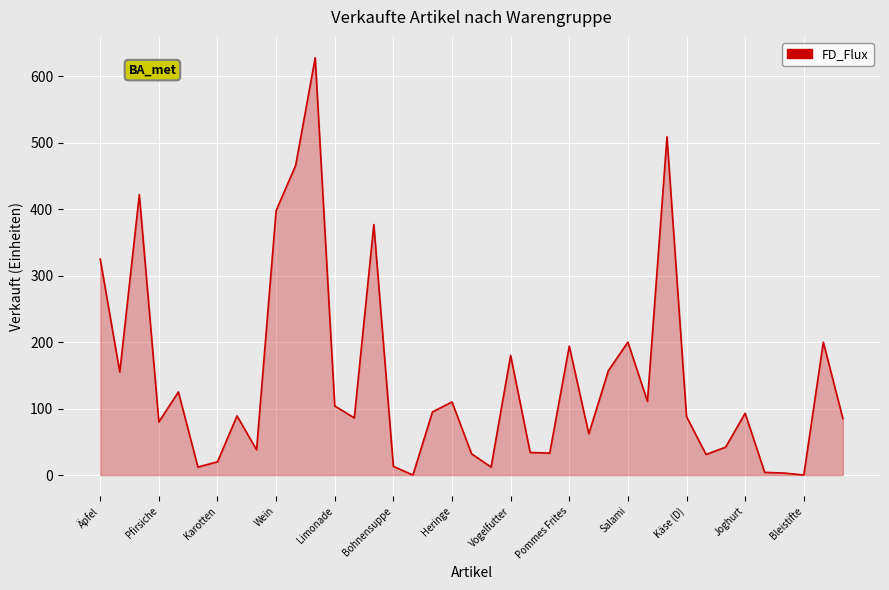

What is the greatest value displayed?

628